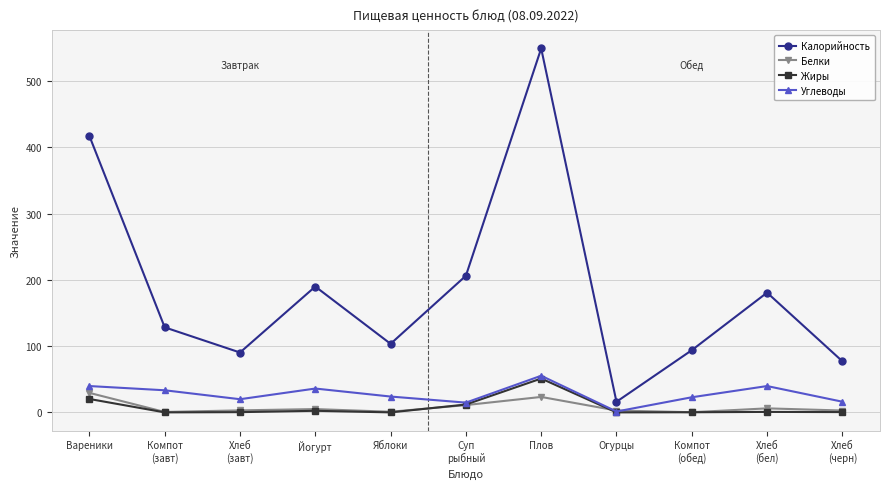

Which series has the largest range (max minus min)?

Калорийность